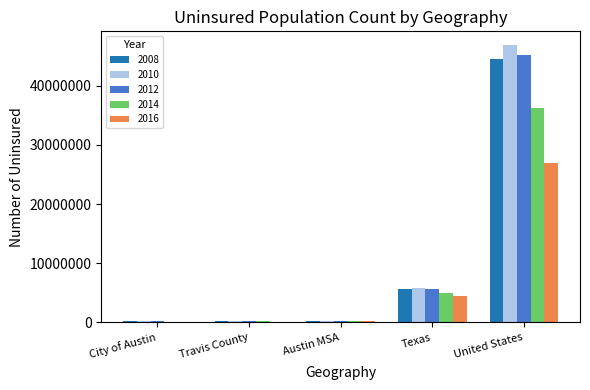

How many categories are shown in the chart?

5